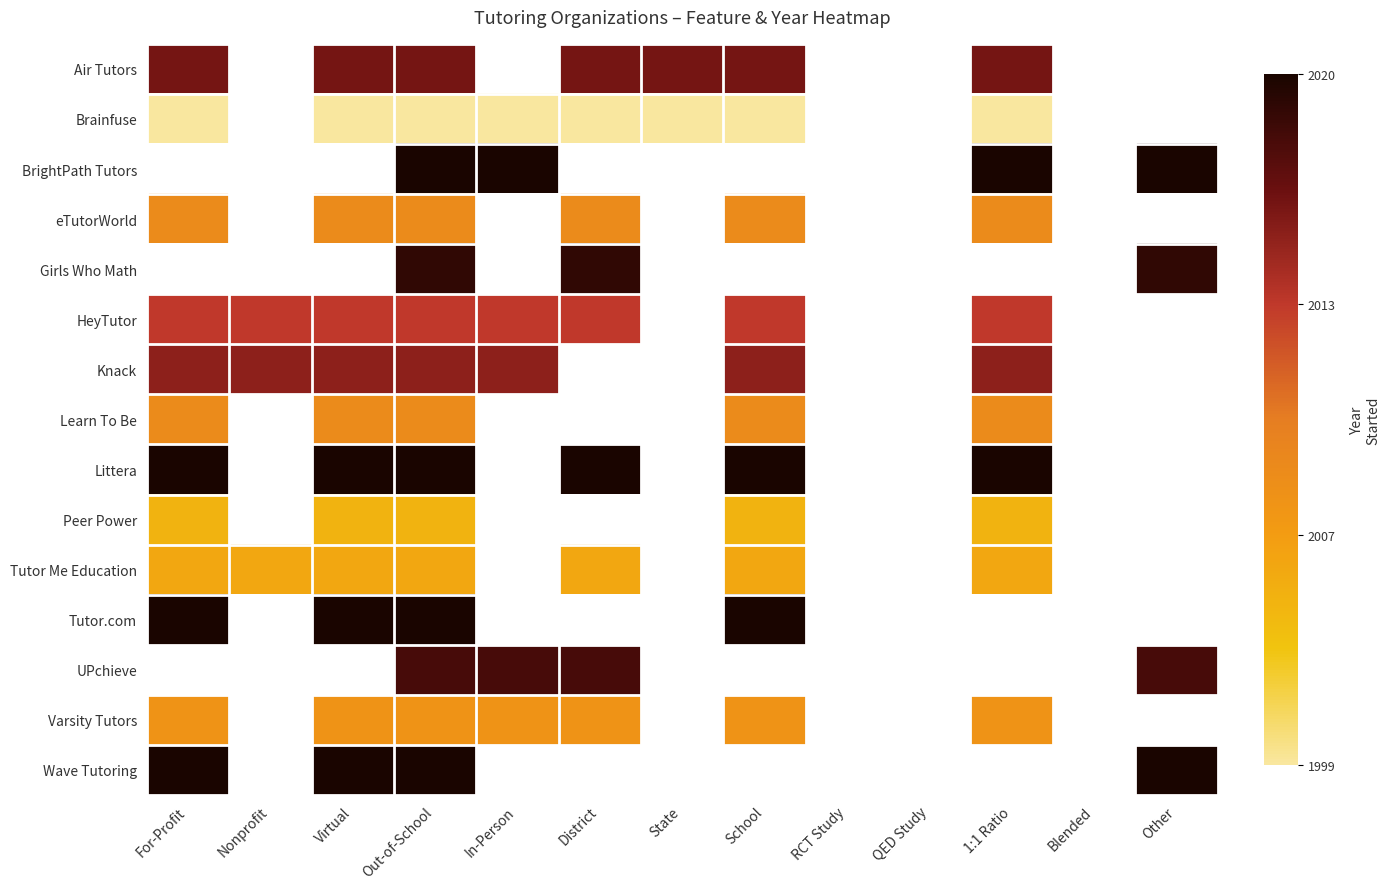

True or false: Peer Power has a value of 1.0 at Out-of-School.

False